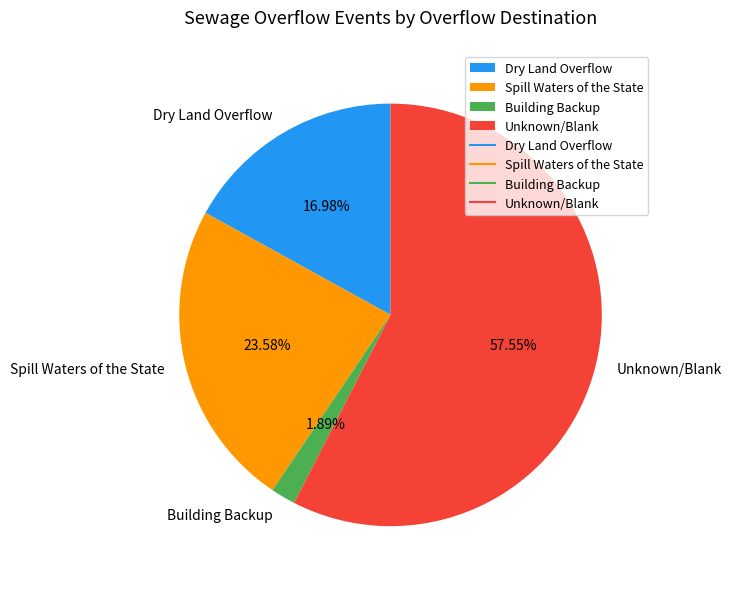

Does any single category account for the majority?

Yes